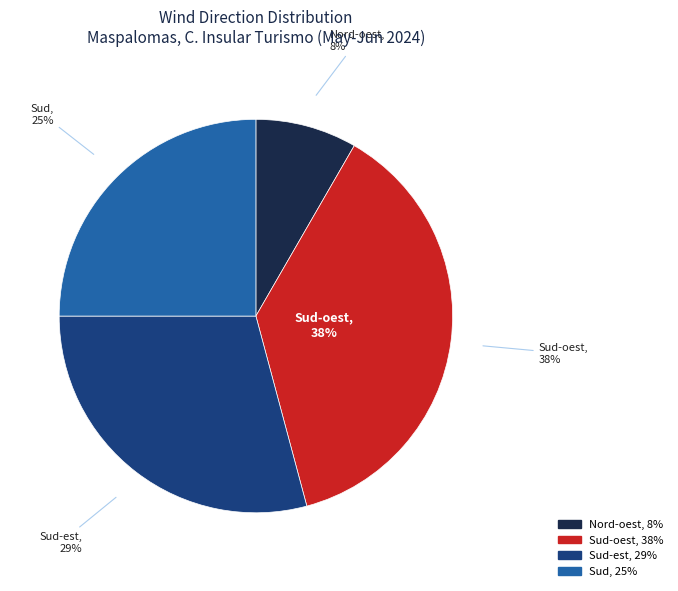

Count the number of slices in the pie.

7